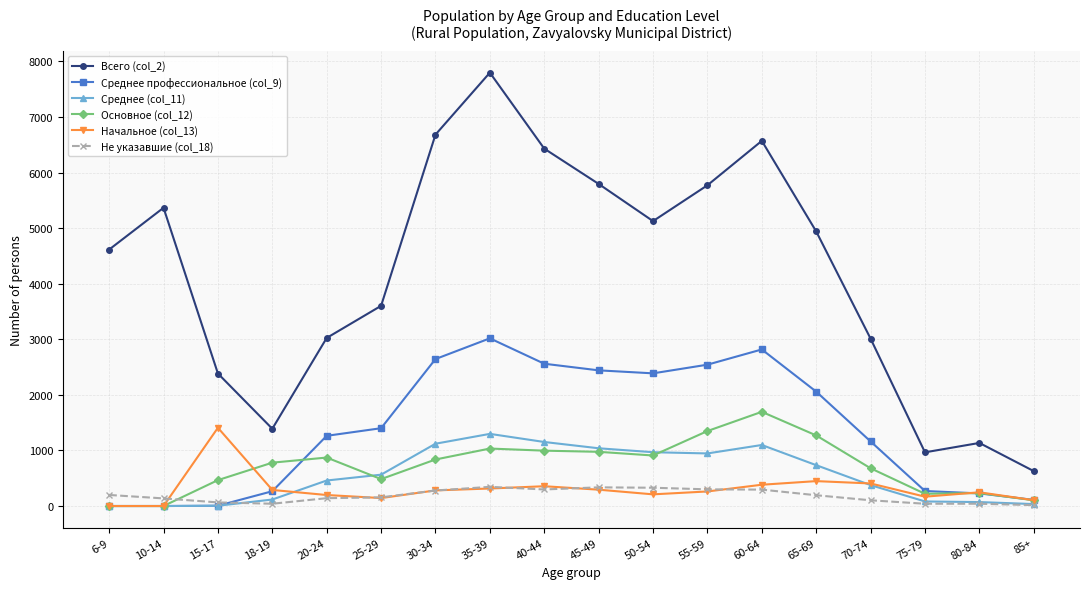

Where is the first local maximum for Начальное (col_13)?

15-17